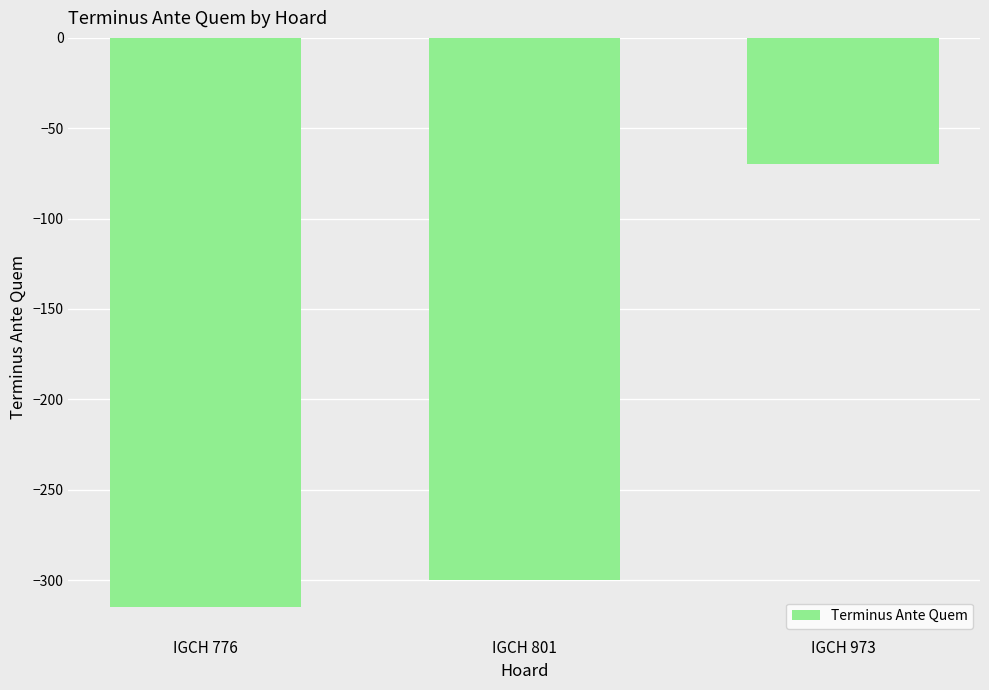

The value at IGCH 801 is -459. True or false?

False